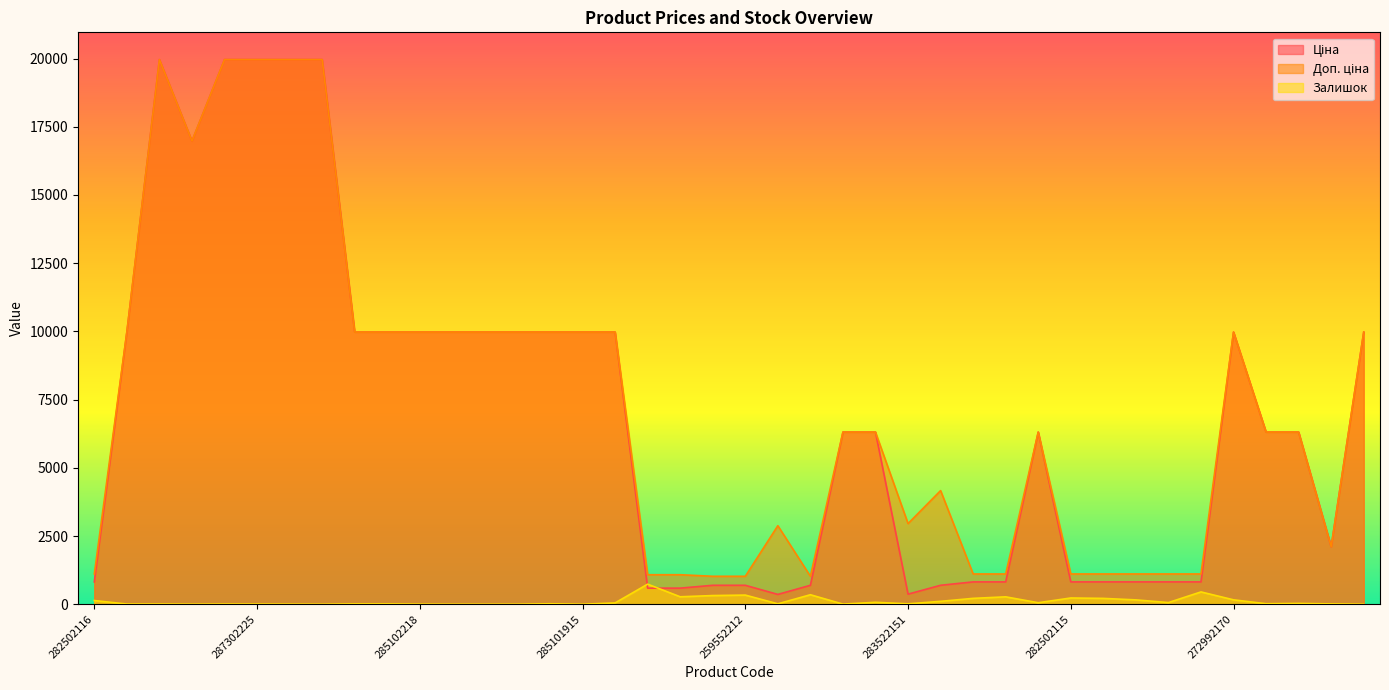

What is the label of the 20th point from the right?

259552212